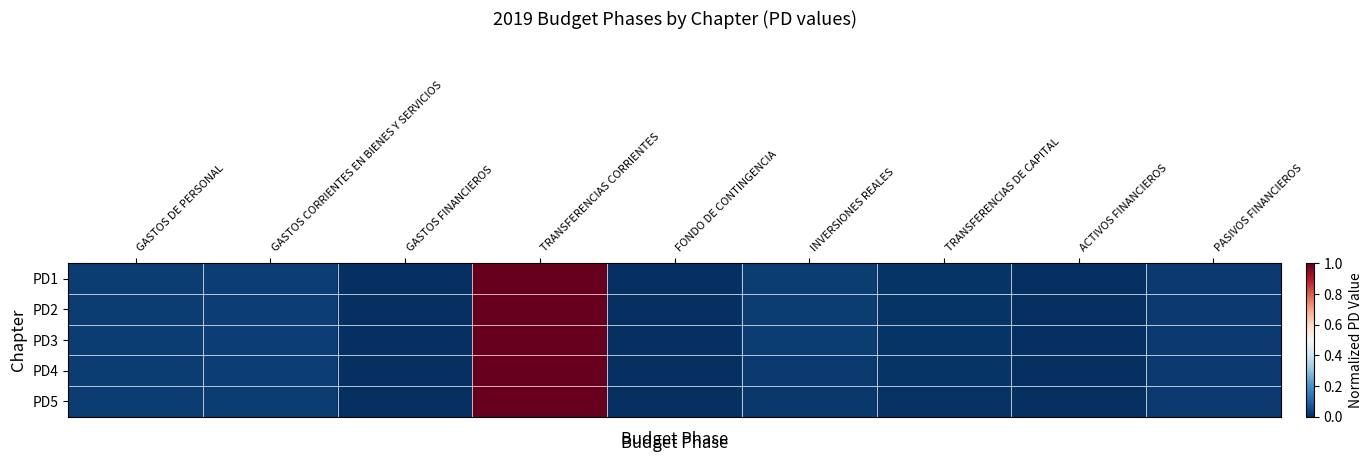

What is the total value across all series at PASIVOS FINANCIEROS?

0.1